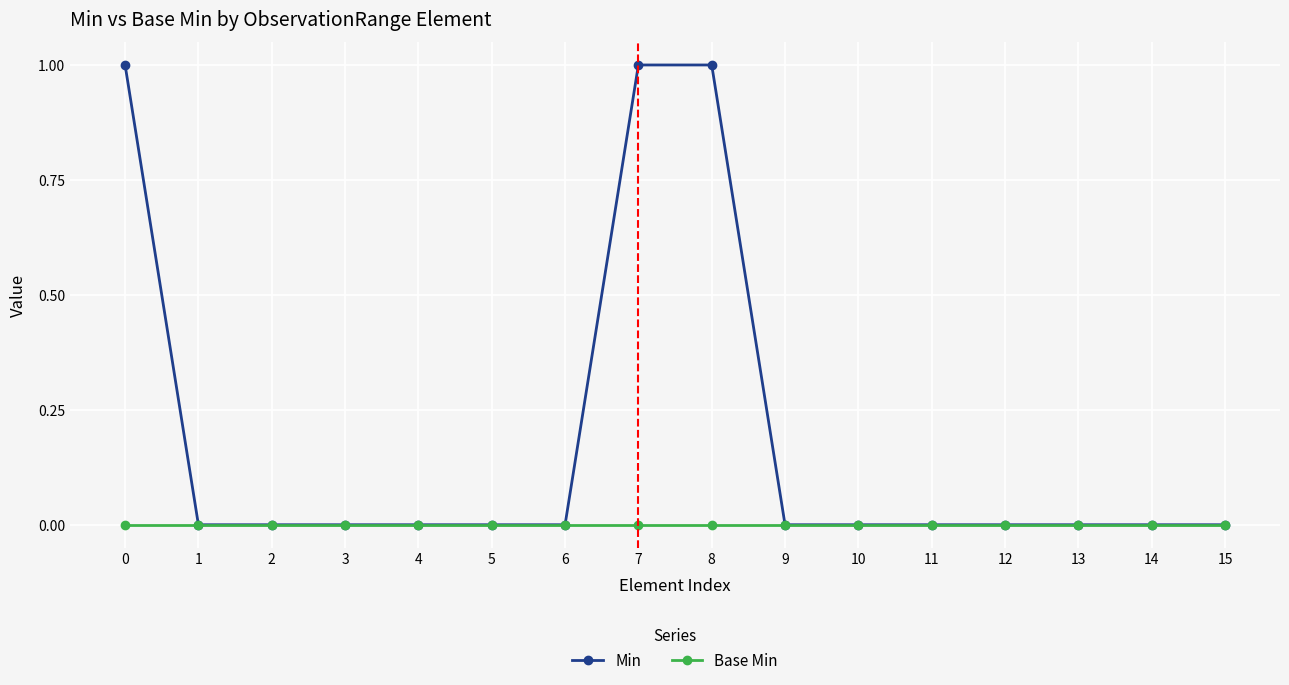

Reading left to right, what are all the values shown in this chart?

Min: 0=1	1=0	2=0	3=0	4=0	5=0	6=0	7=1	8=1	9=0	10=0	11=0	12=0	13=0	14=0	15=0
Base Min: 0=0	1=0	2=0	3=0	4=0	5=0	6=0	7=0	8=0	9=0	10=0	11=0	12=0	13=0	14=0	15=0